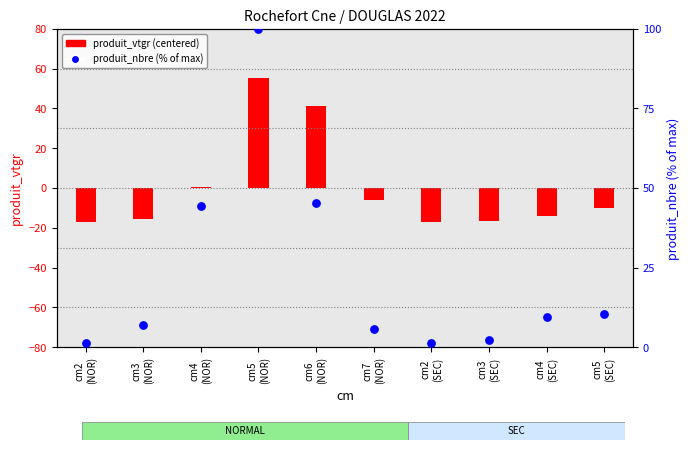

At which category is the sum across all series the highest?

cm5
(NOR)